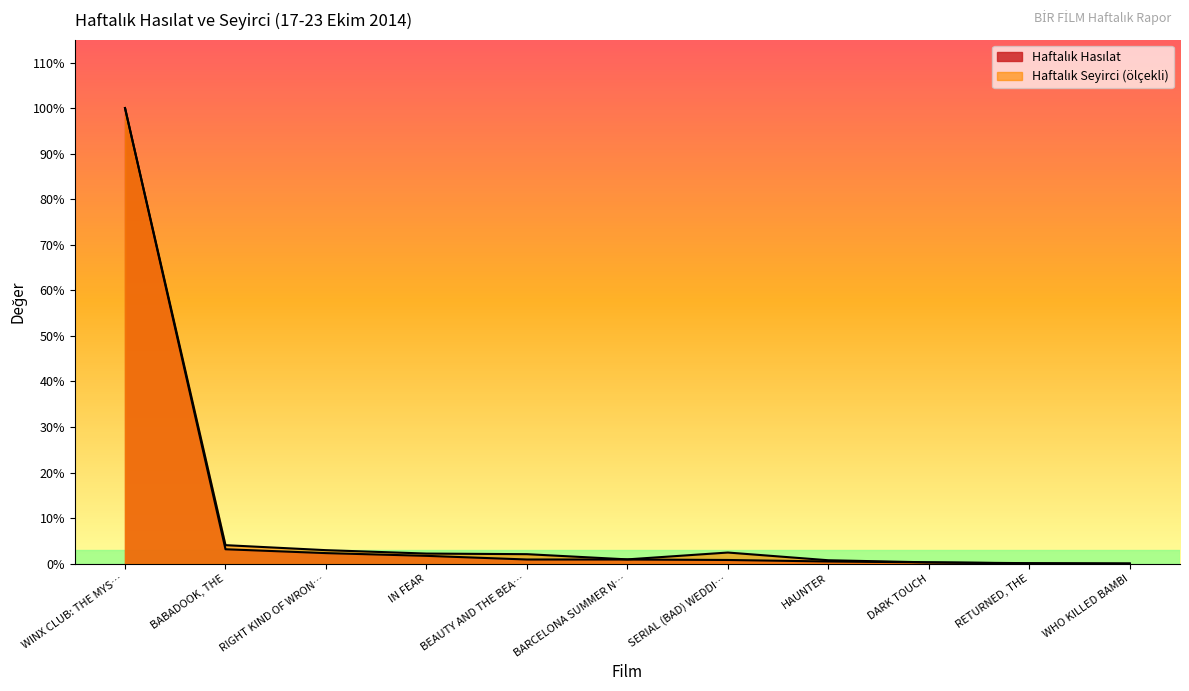

What are all the series names shown in the legend?

Haftalık Hasılat, Haftalık Seyirci